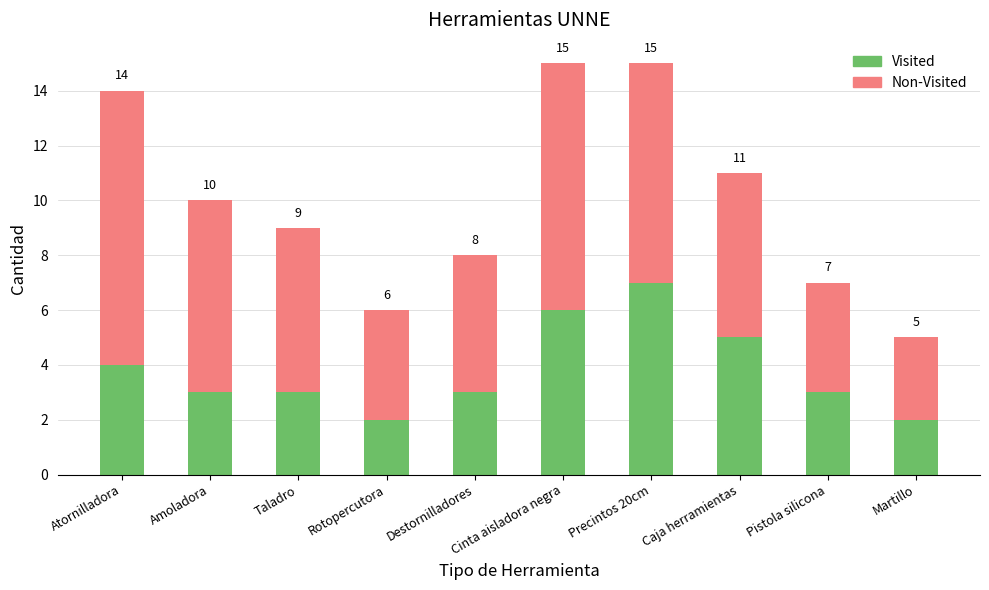

True or false: Visited has a value of 3 at Amoladora.

True